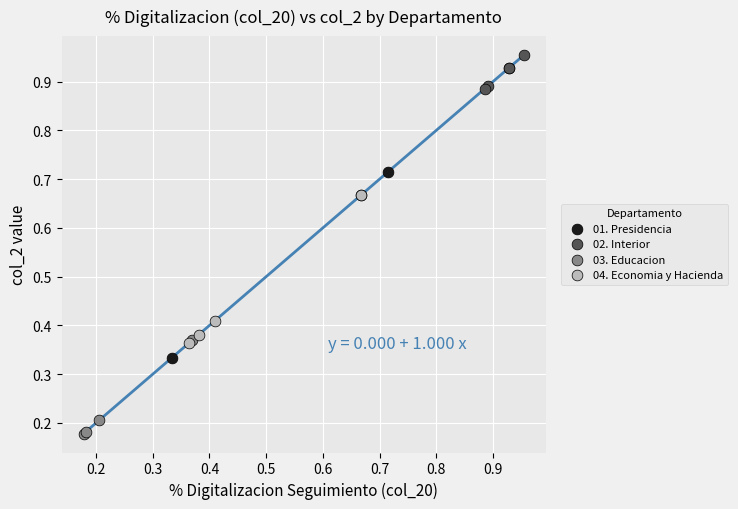

Which series has the widest spread of Y values?

01. Presidencia